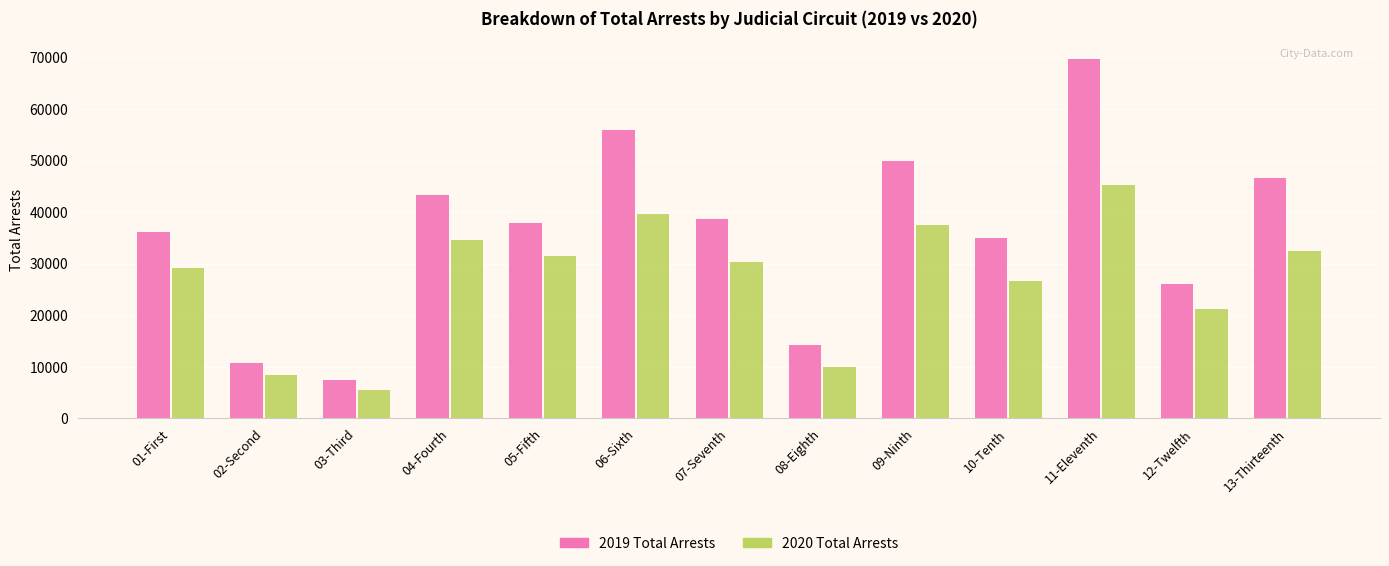

At which label does 2020 Total Arrests reach its minimum?

03-Third